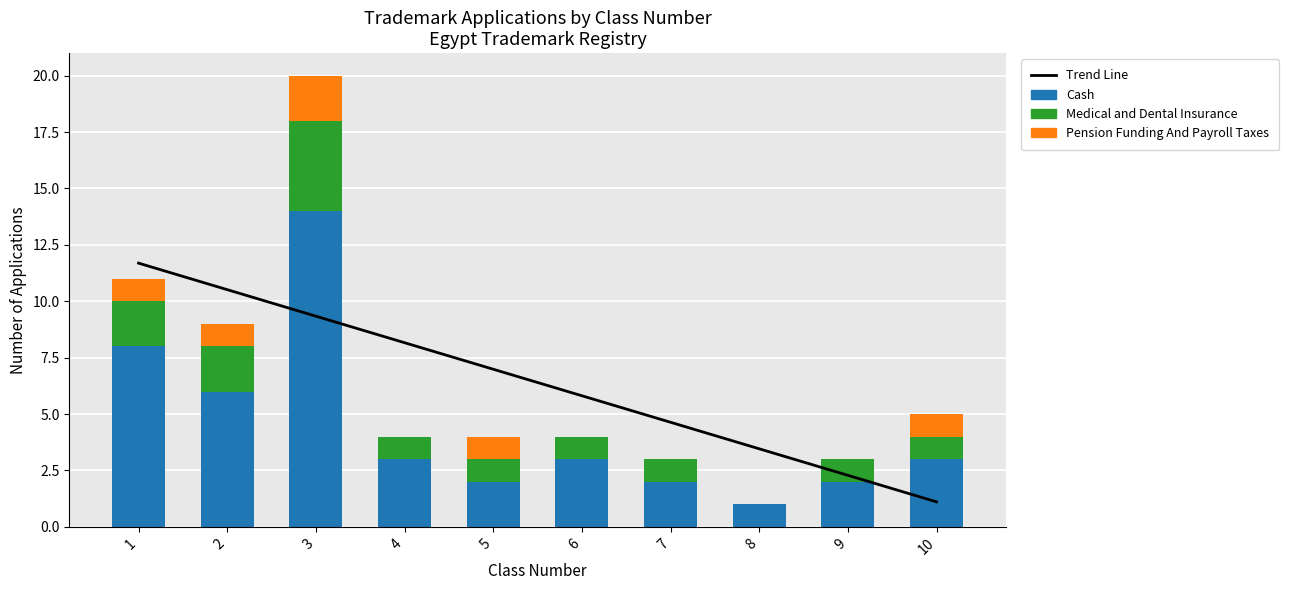

True or false: Trend Line has a value of 7.0 at 5.

True